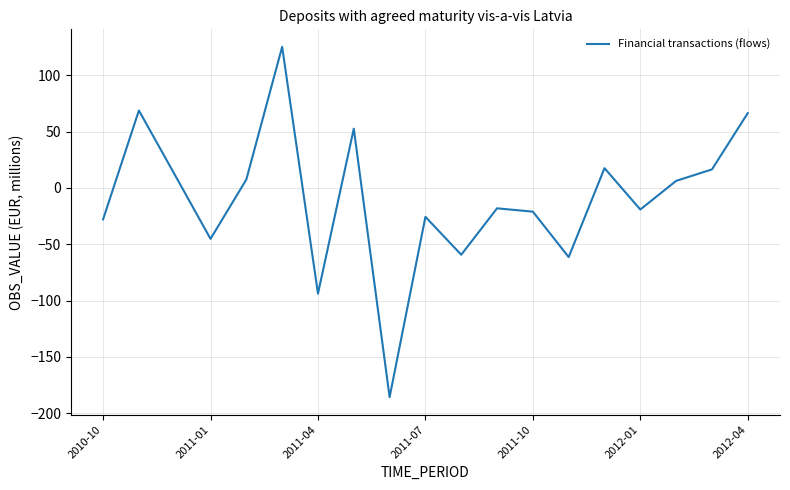

How many lines are shown in the chart?

1